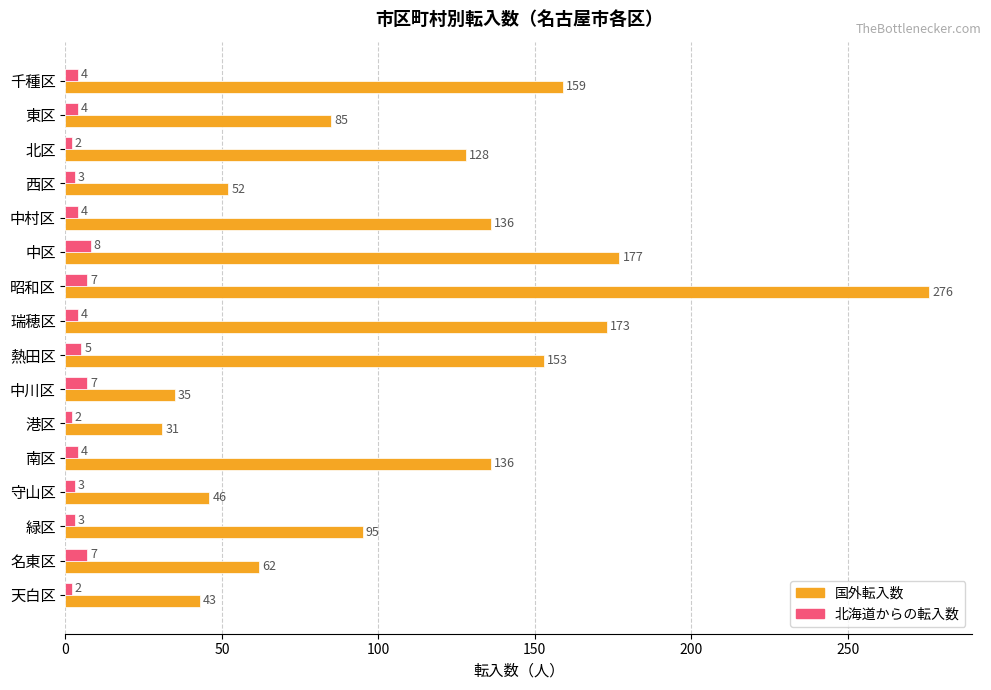

Rank the series at 中川区 from lowest to highest value.

北海道からの転入数, 国外転入数